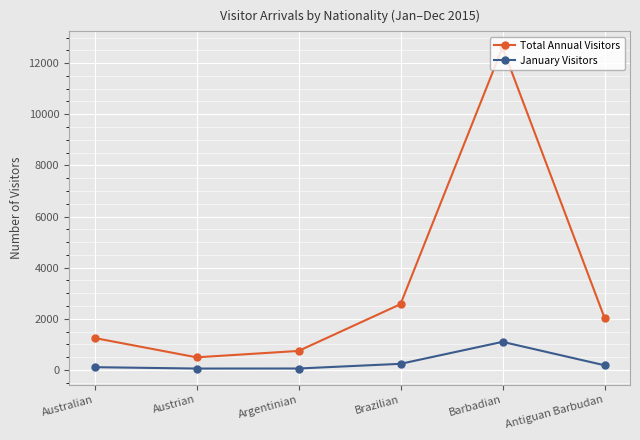

What is the minimum value shown in the chart?

55